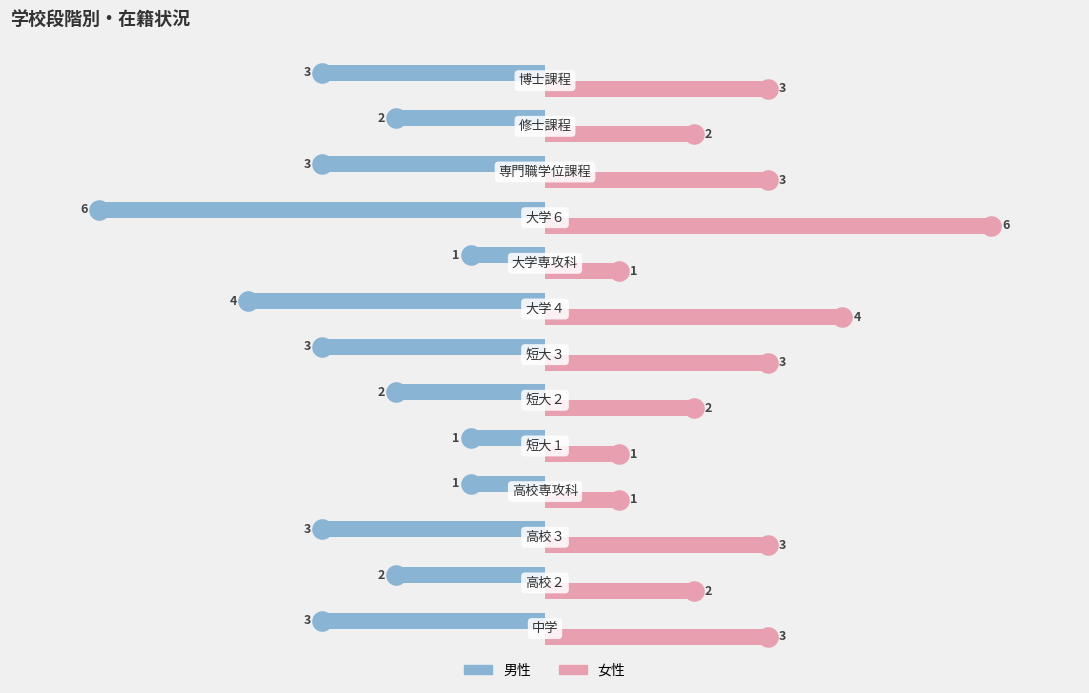

Which series reaches the maximum Y coordinate?

女性